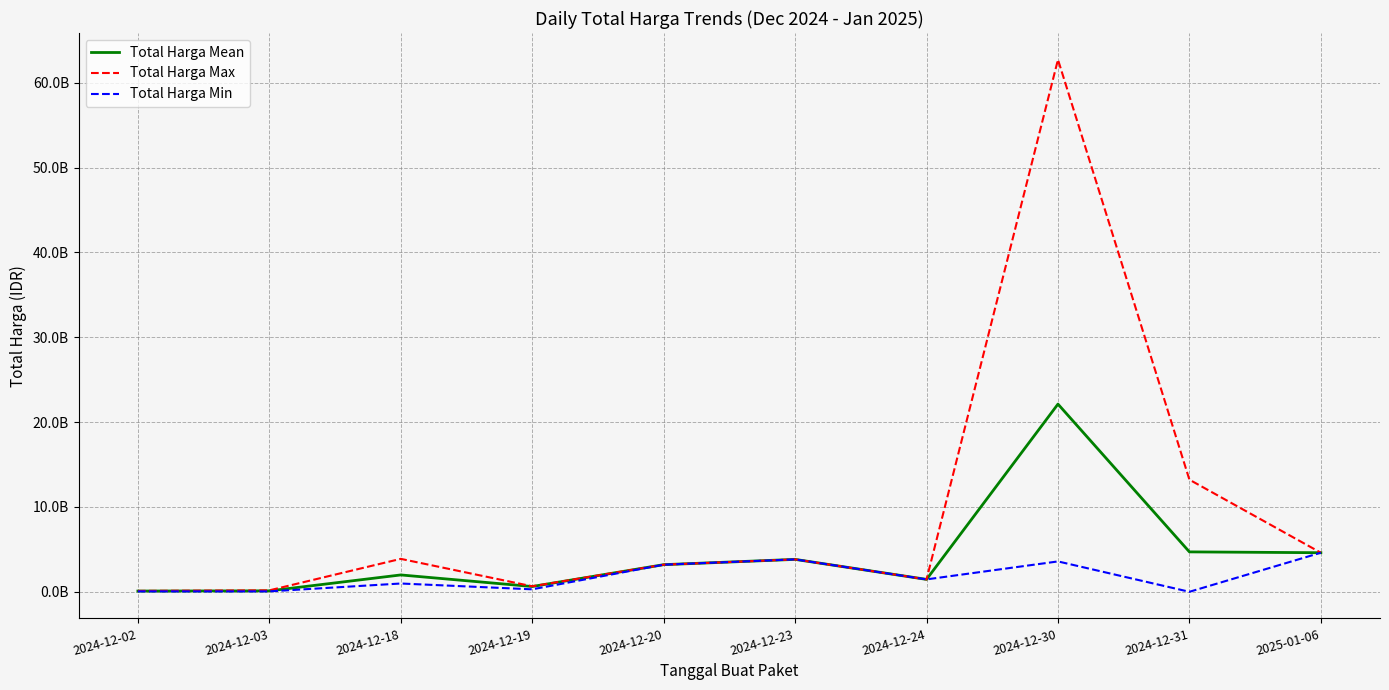

Which series has the widest spread of values?

Total Harga Max